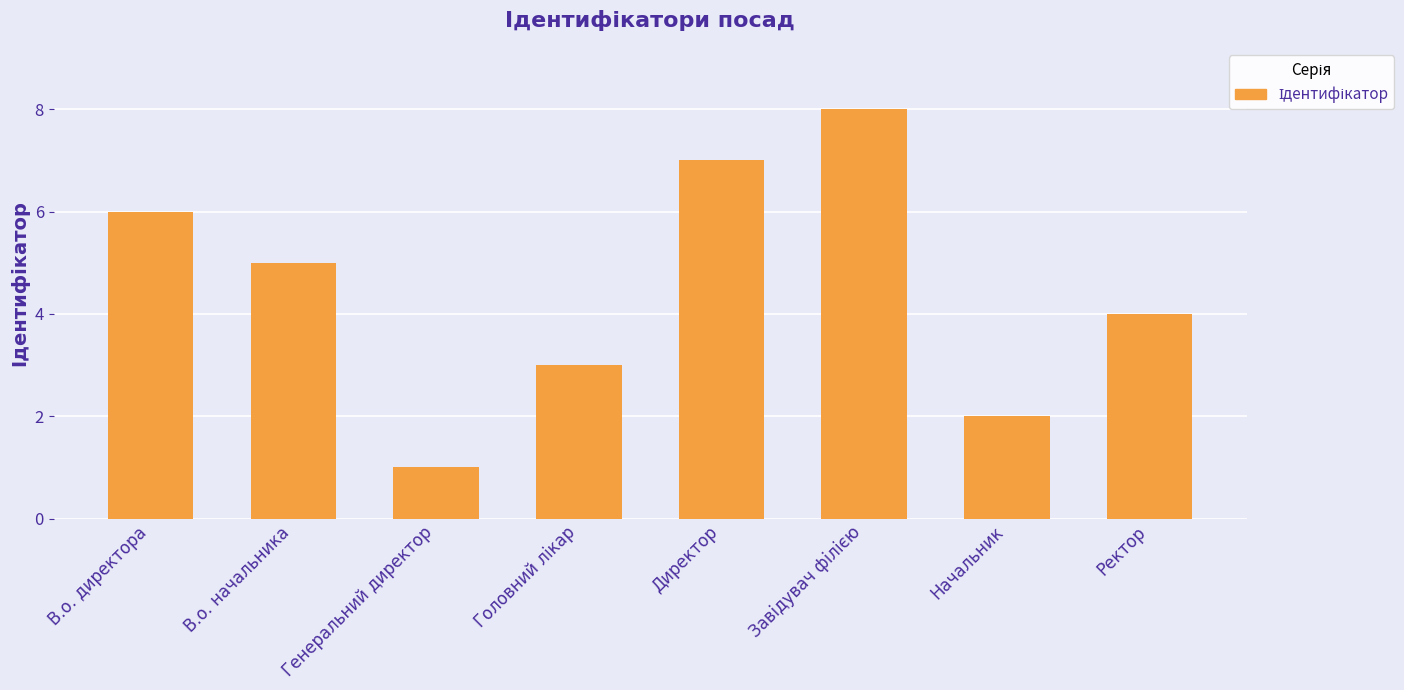

What is the change in value from Генеральний директор to Ректор?

+3